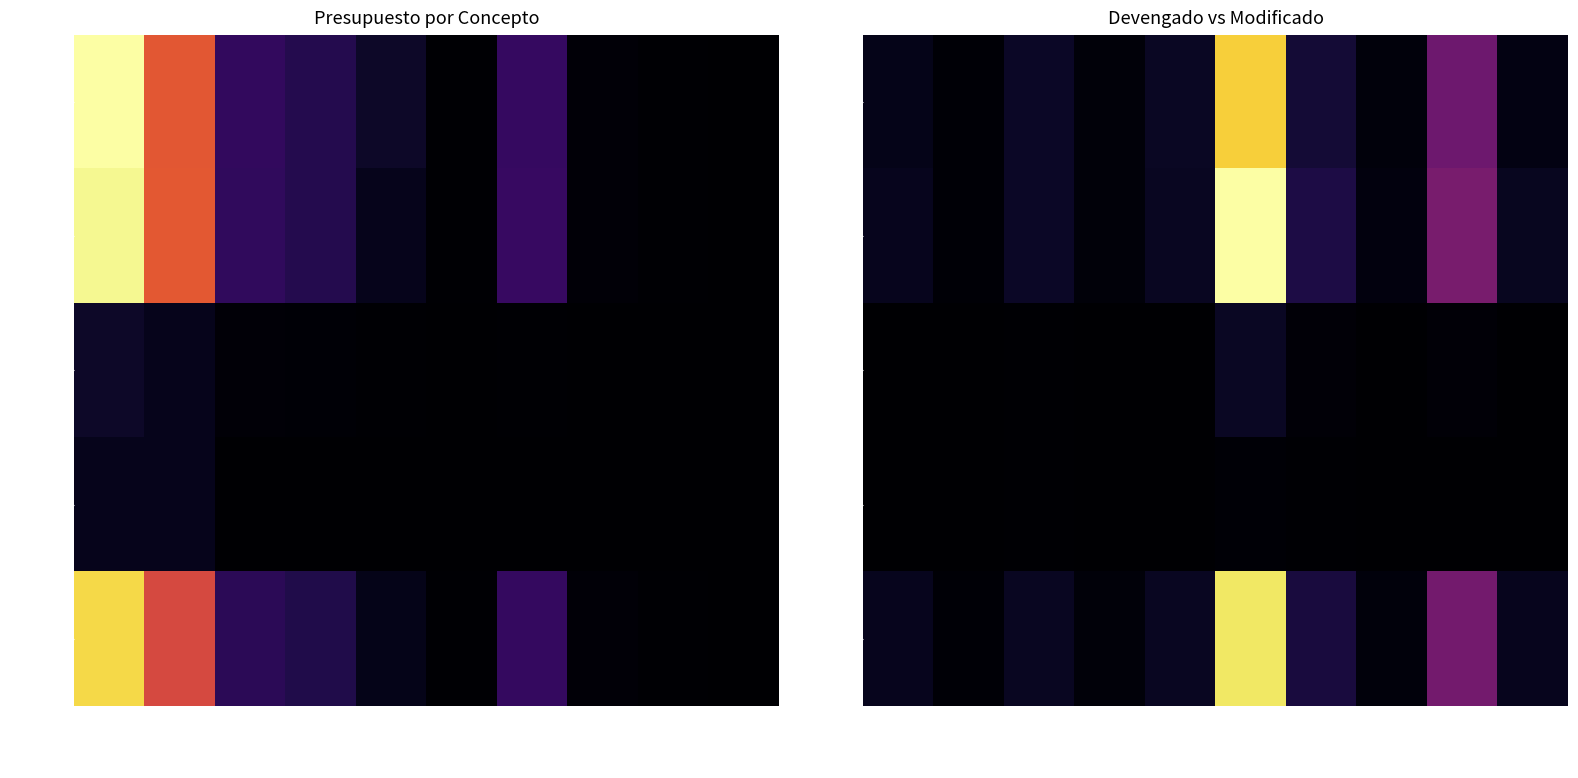

How many values in the Aprobado series exceed 88656863?

4